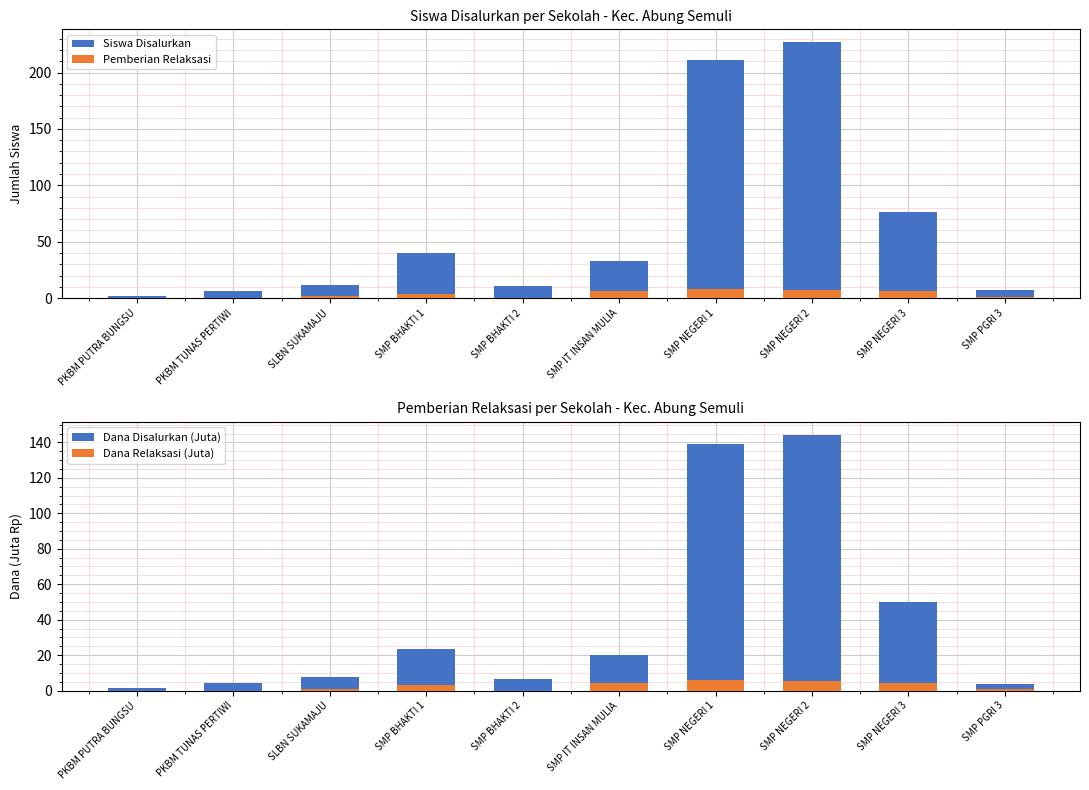

Which series has the largest total across all categories?

Siswa Disalurkan